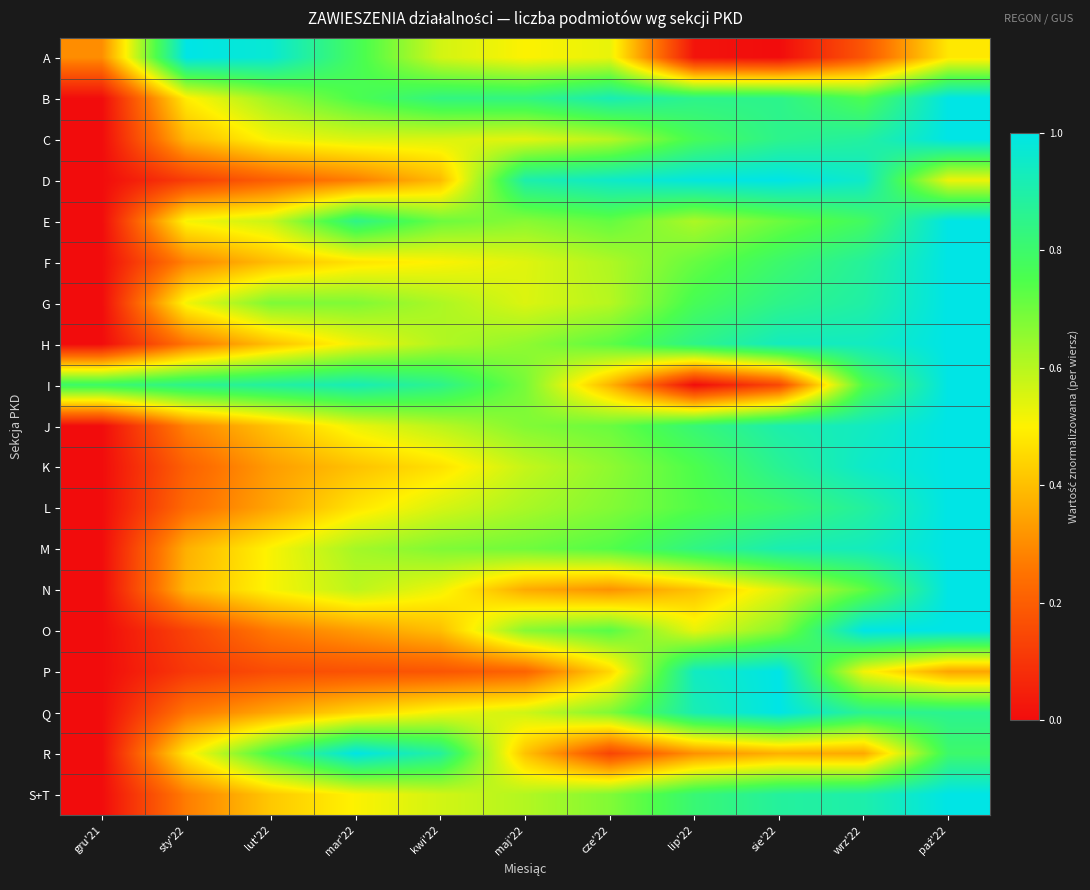

At maj'22, list the series in order from smallest to largest.

P, N, R, A, C, F, G, Q, K, S+T, L, H, E, O, J, I, M, B, D